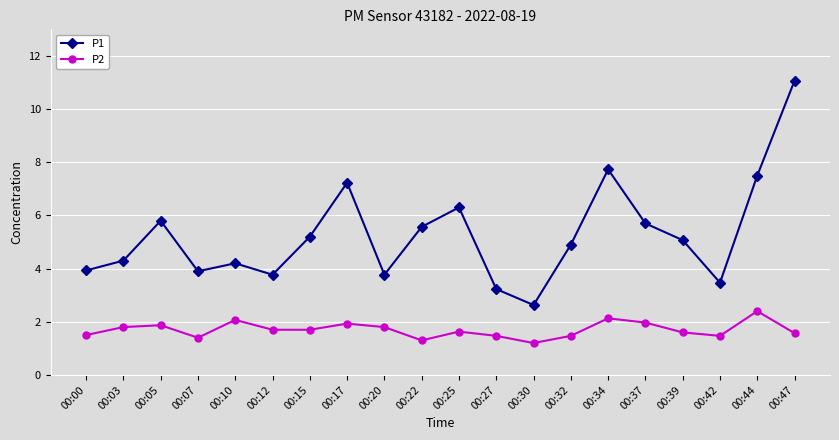

What is the sum of all P1 values?

105.3